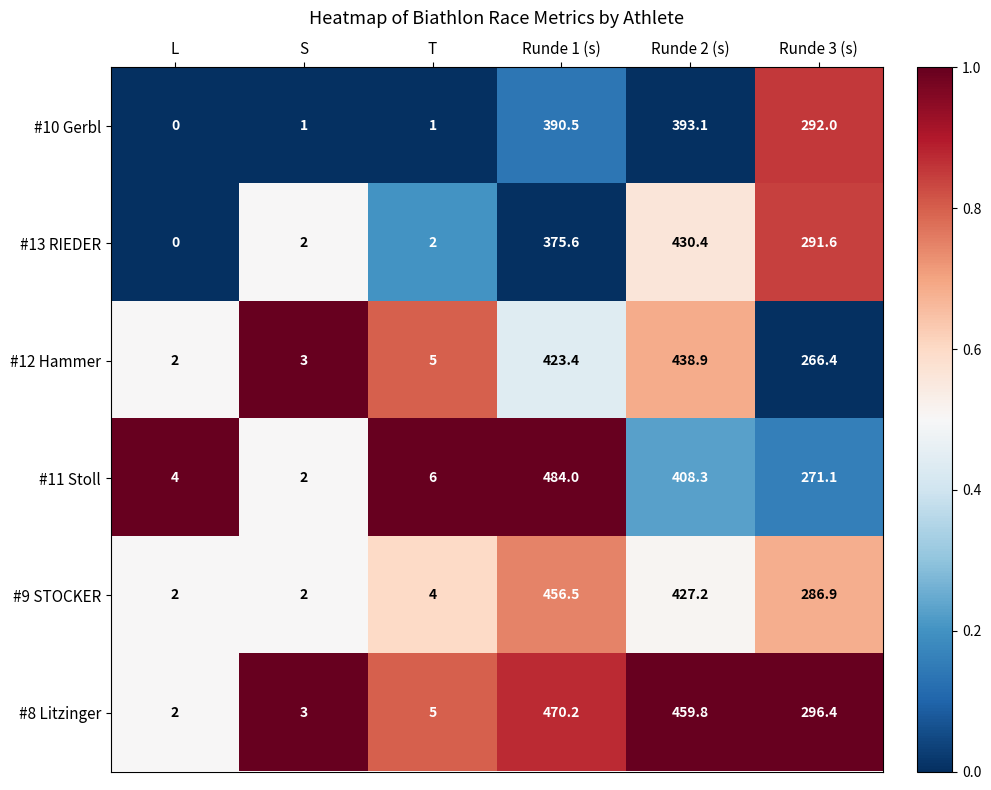

What is the average value of the #13 RIEDER series?

183.6